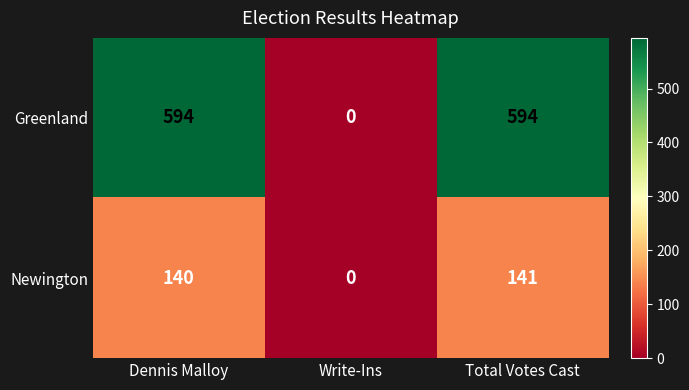

The value of Greenland at Total Votes Cast is 594. True or false?

True